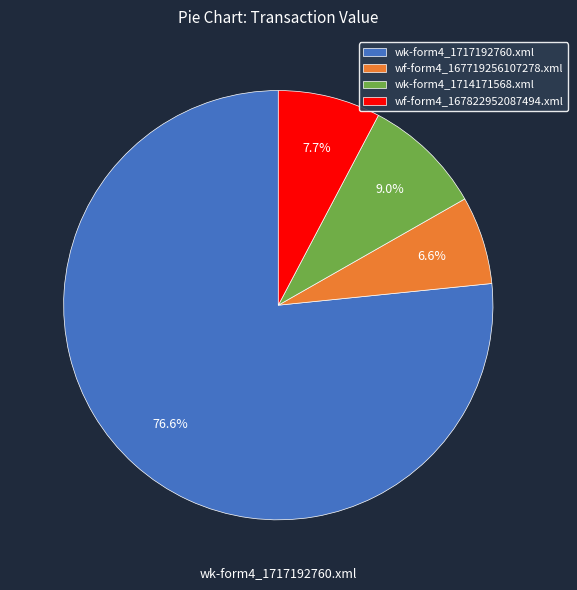

The wf-form4_167719256107278.xml slice represents 1% of the pie. True or false?

False